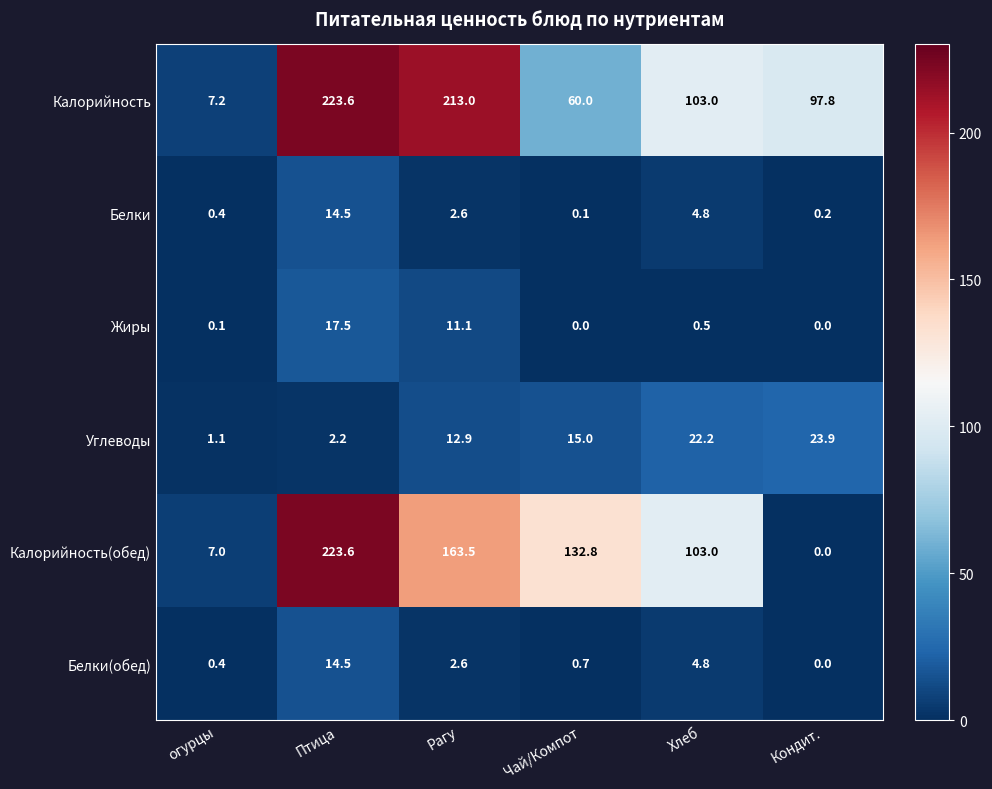

What is the average value of the Жиры series?

4.9